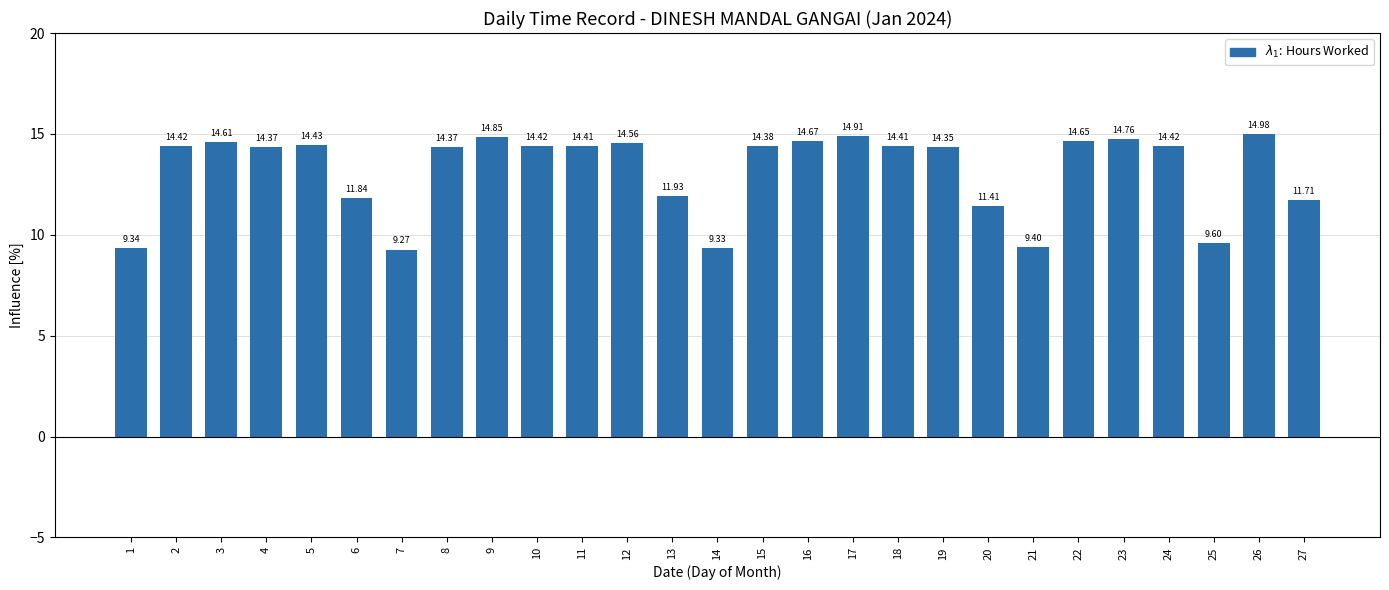

What is the ratio of the value at 17 to the value at 4?

1.0